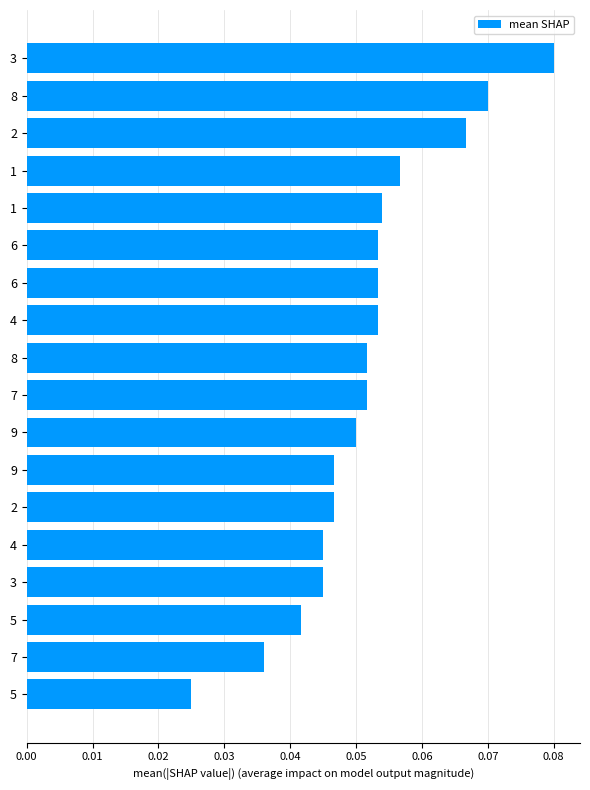

Count the values in the range 0 to 1.

18